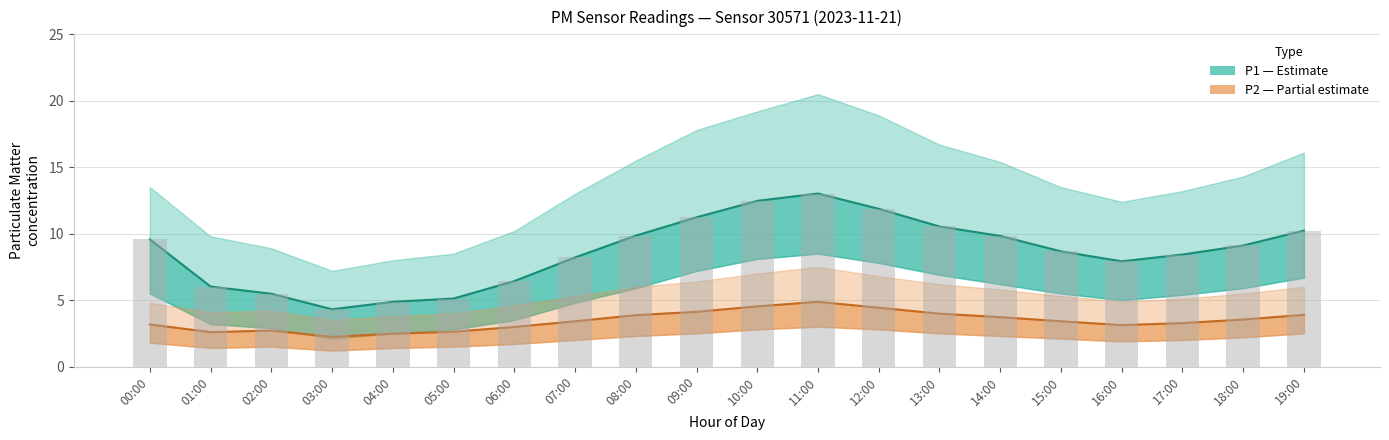

Where is P1 (PM10) nearest to the value 8?

16:00